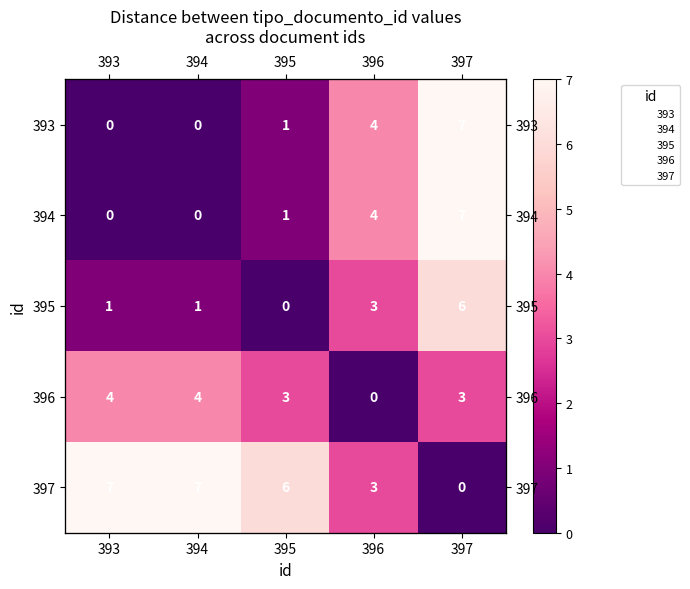

Between 396 and 397, which is larger?

397